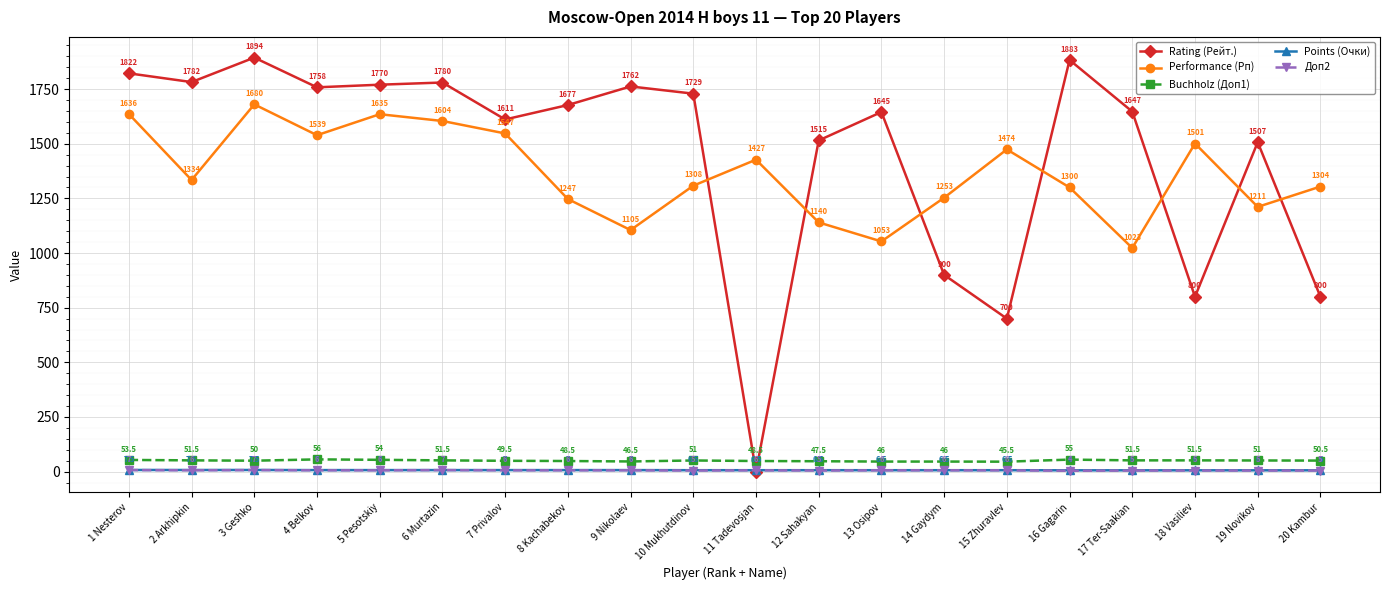

At which category is the sum across all series the highest?

3 Geshko